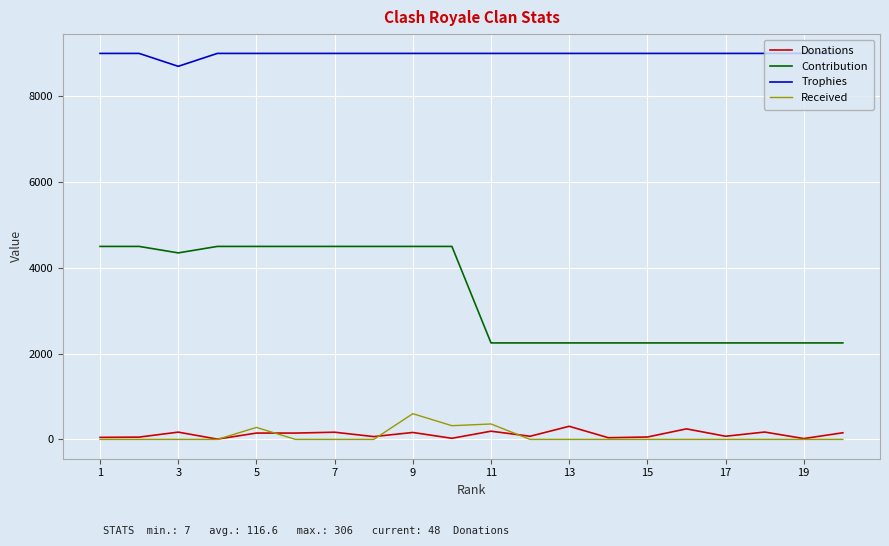

True or false: Trophies and Contribution intersect in this chart.

False